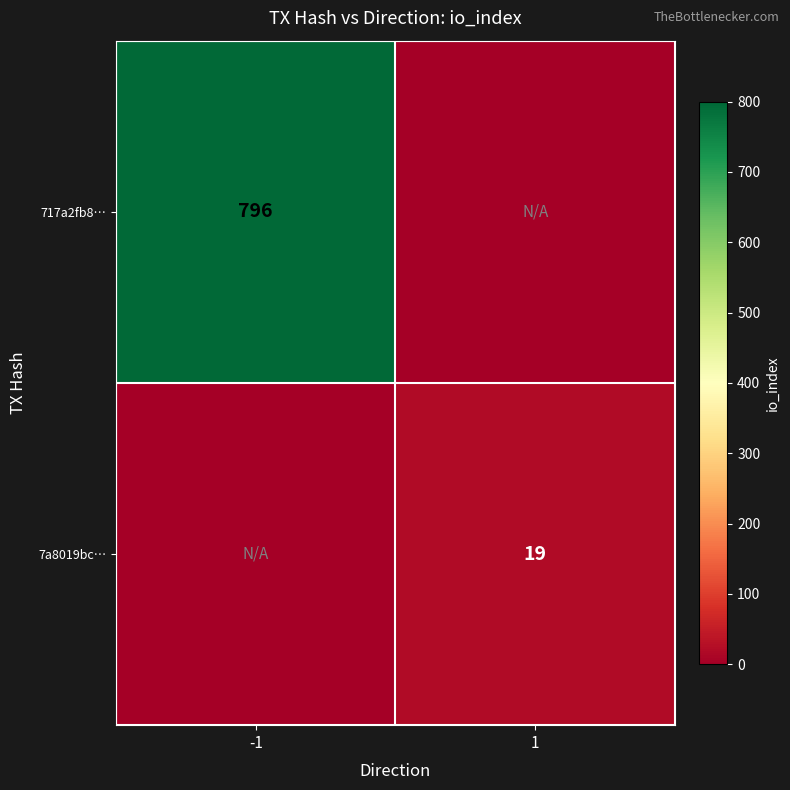

True or false: 717a2fb8… has a value of 273 at -1.

False